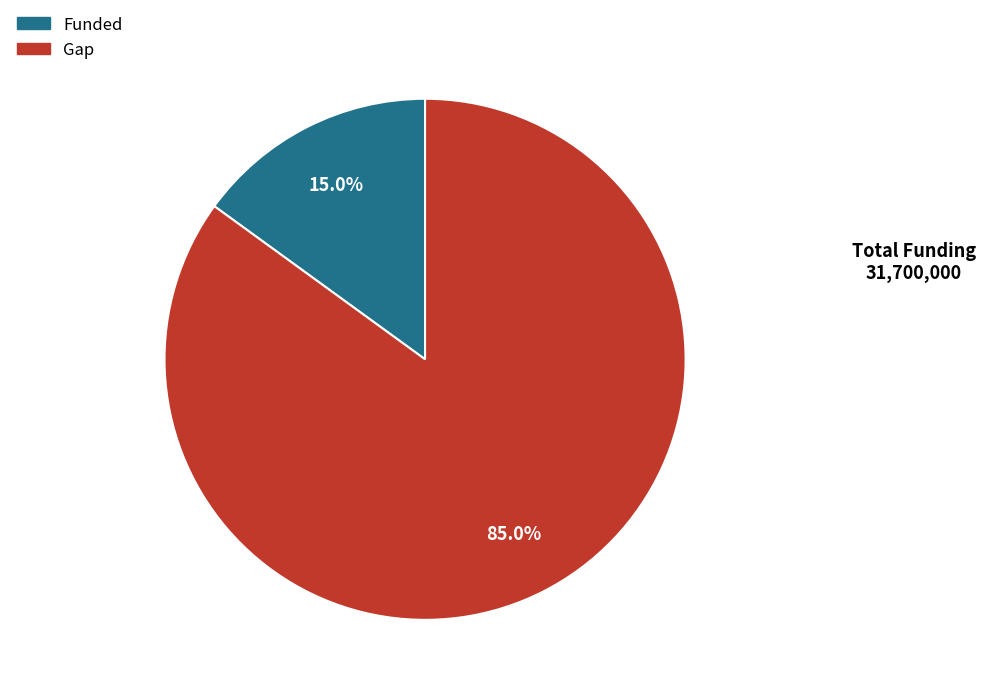

Between Funded and Gap, which is larger?

Gap